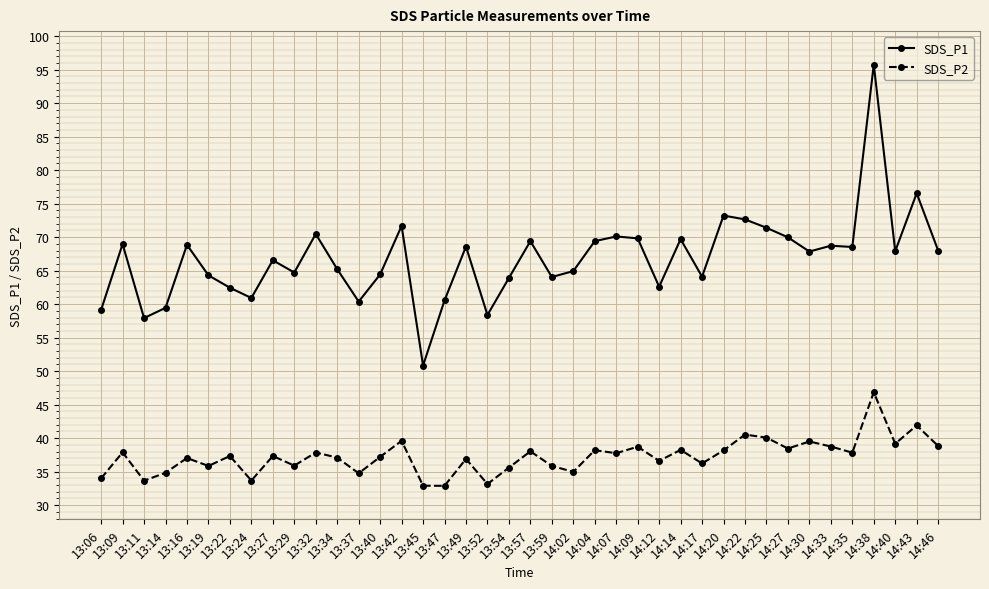

What is the difference between the second highest and second lowest values in the SDS_P1 series?

18.6